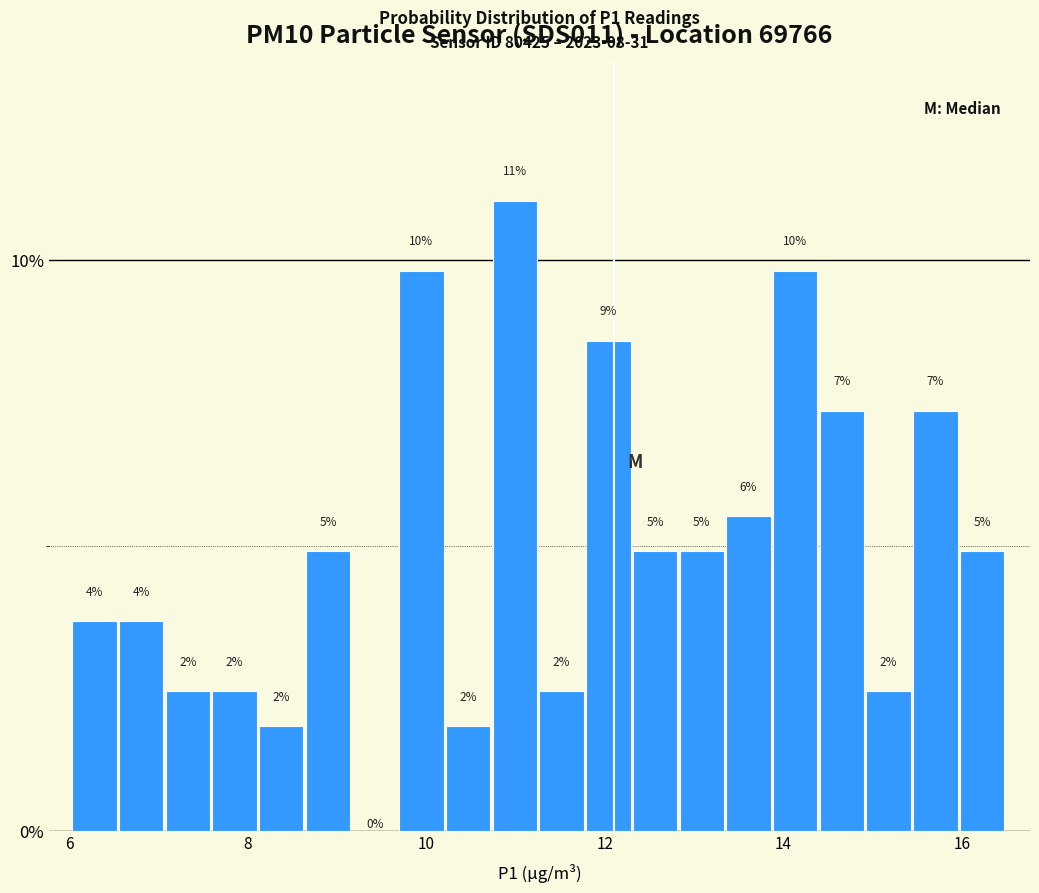

Around what value on the x-axis is the tallest bar? Give the approximate position of its centre, as read against the axis.

11.0